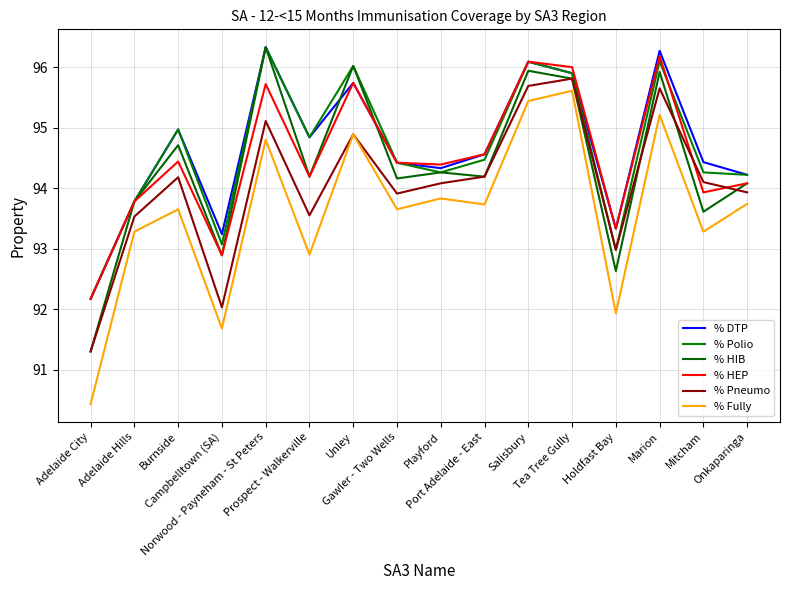

What is the label of the 8th point from the right?

Playford